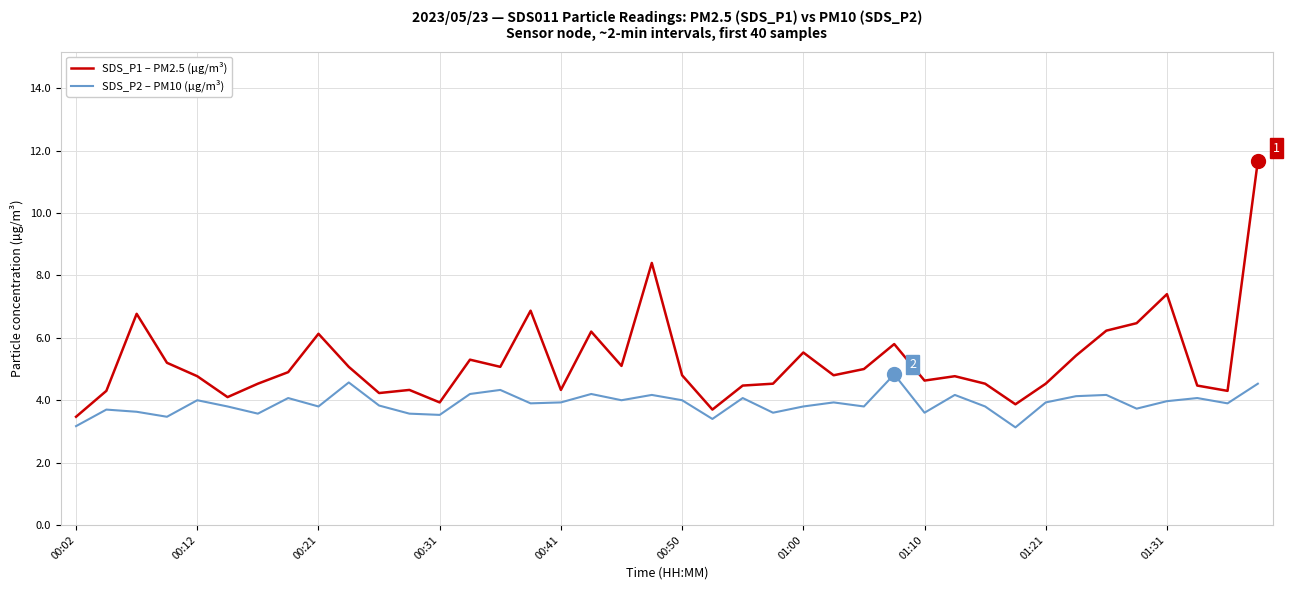

What is the smallest value displayed?

3.1